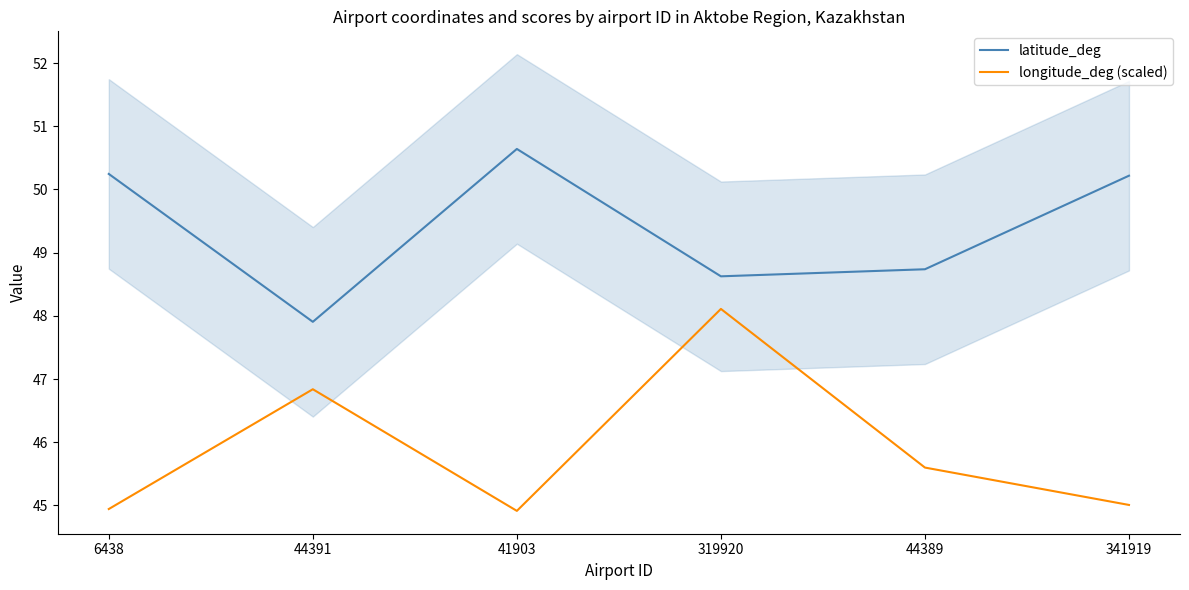

Does the chart have visible grid lines?

No